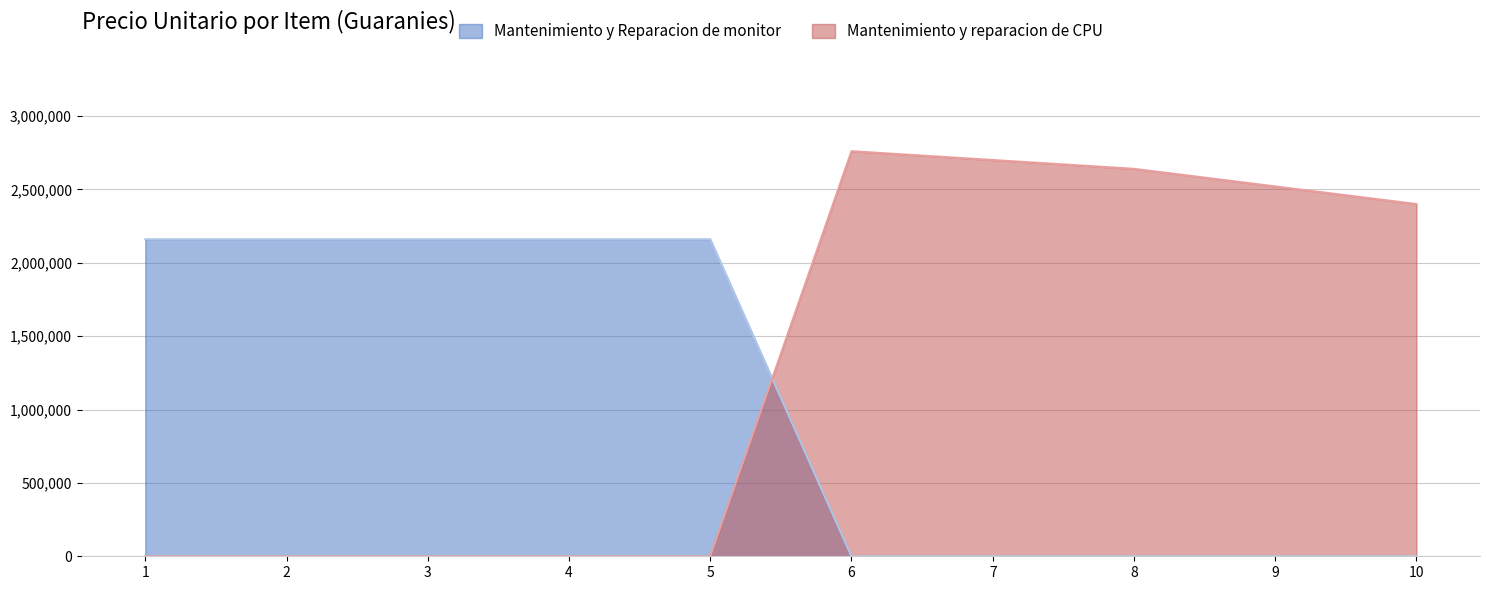

Between 1 and 2, which series saw the biggest shift?

Mantenimiento y Reparacion de monitor